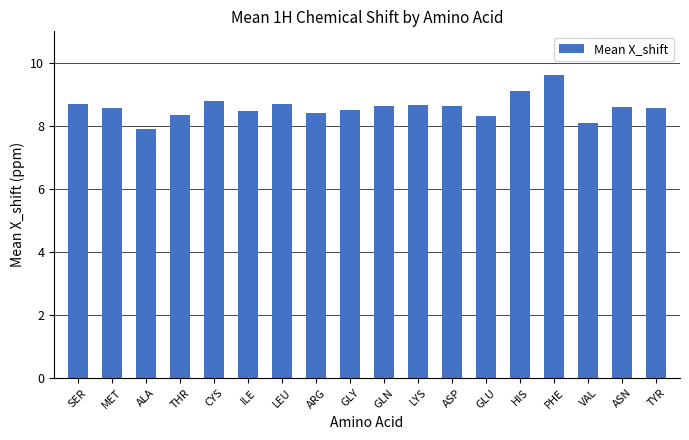

What is the label of the 3rd bar from the right?

VAL